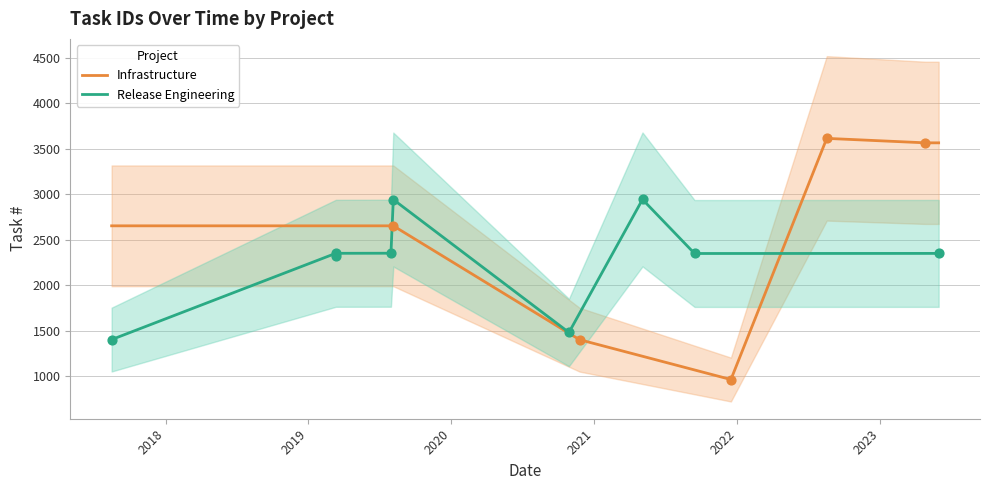

Which series contains the lowest Y value?

Infrastructure